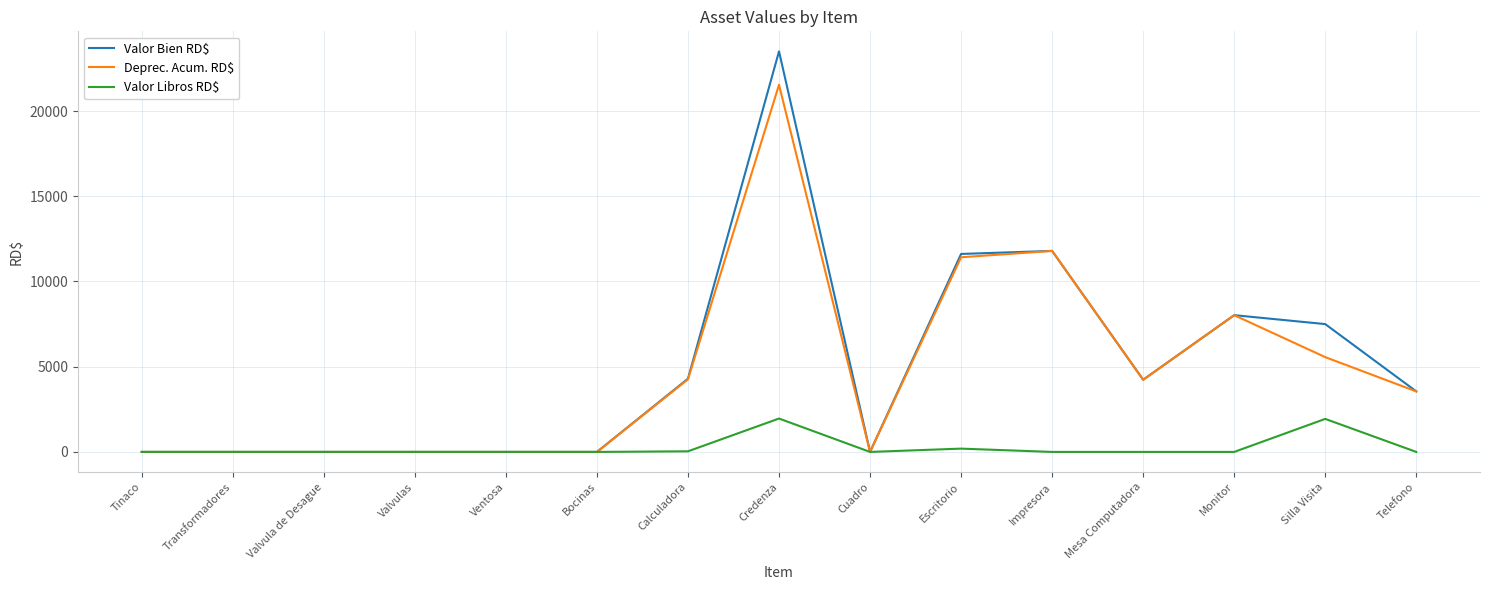

What is the maximum value shown in the chart?

23500.0